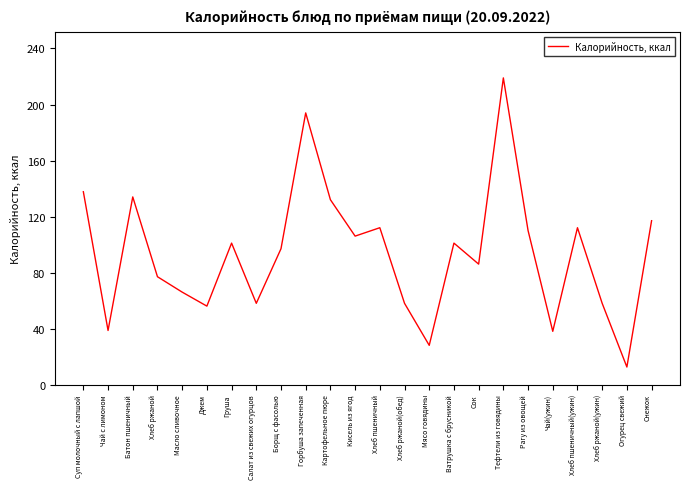

Where is the first local minimum?

Чай с лимоном